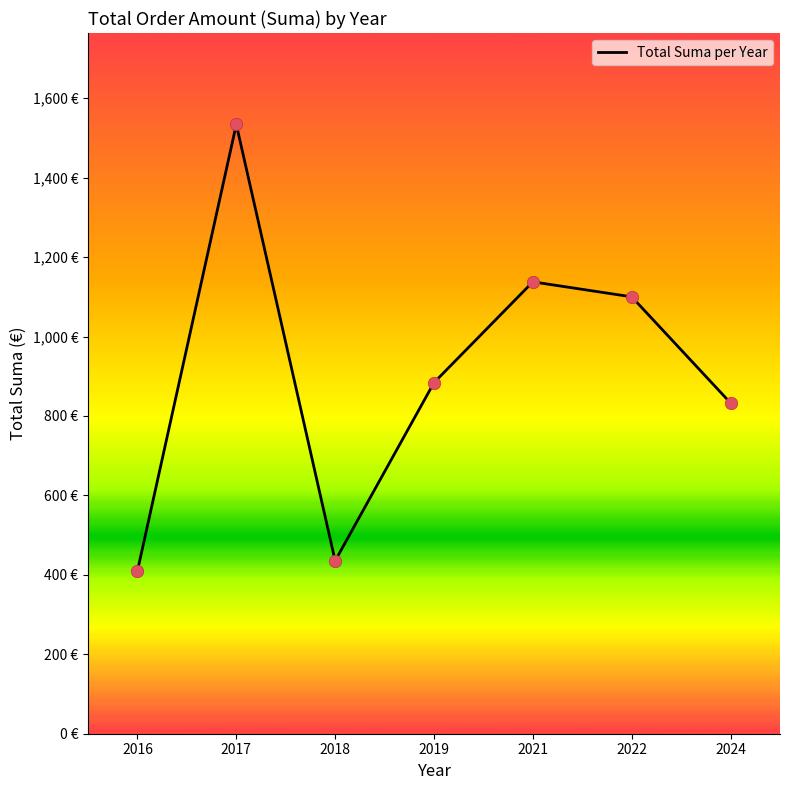

What is the change in value from 2019 to 2022?

+216.0